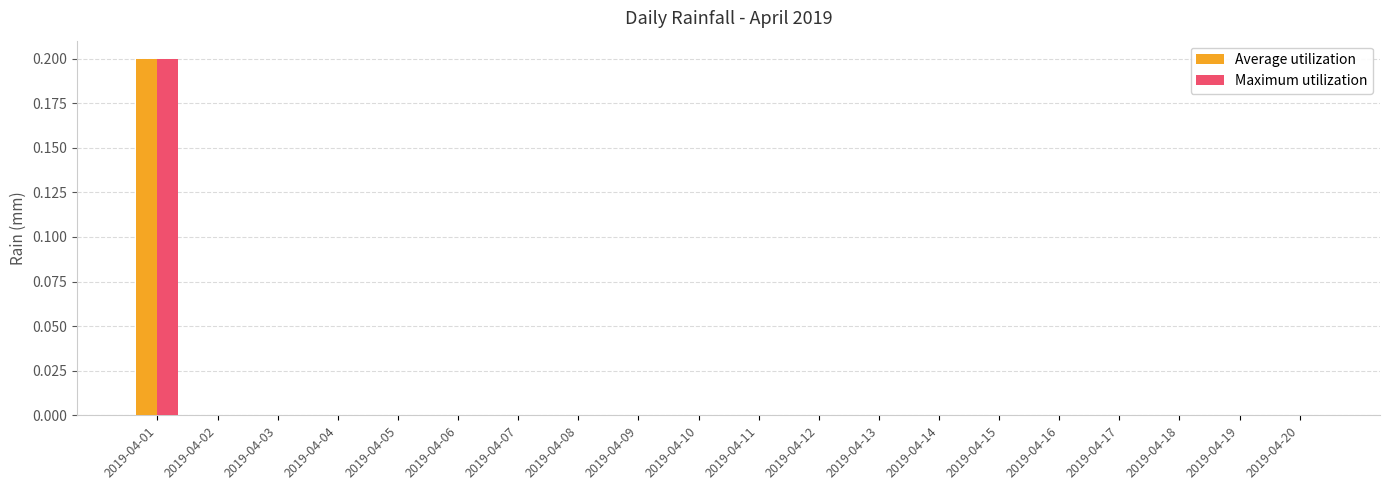

How many groups of bars are there?

20